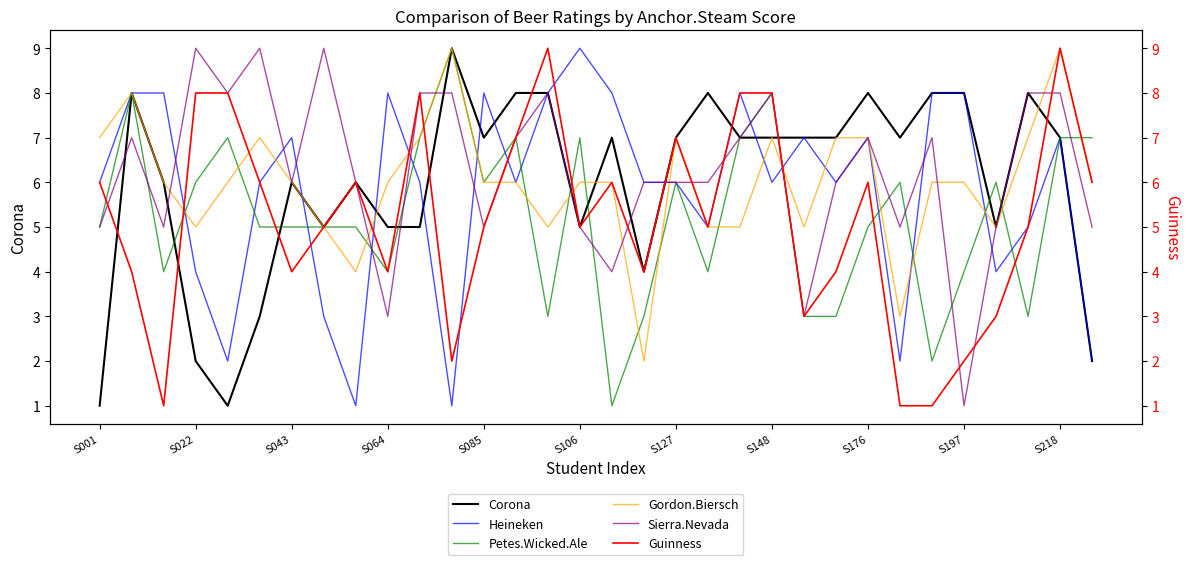

The Sierra.Nevada series shows 3 at S106. True or false?

False